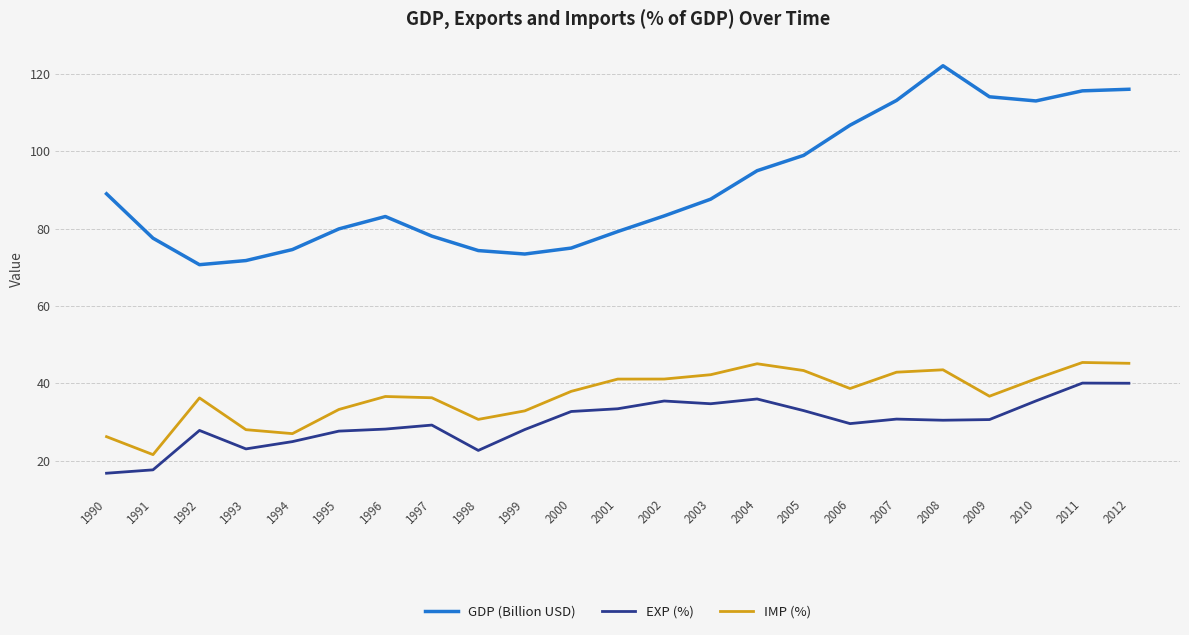

Where is the first local maximum for IMP (%)?

1992